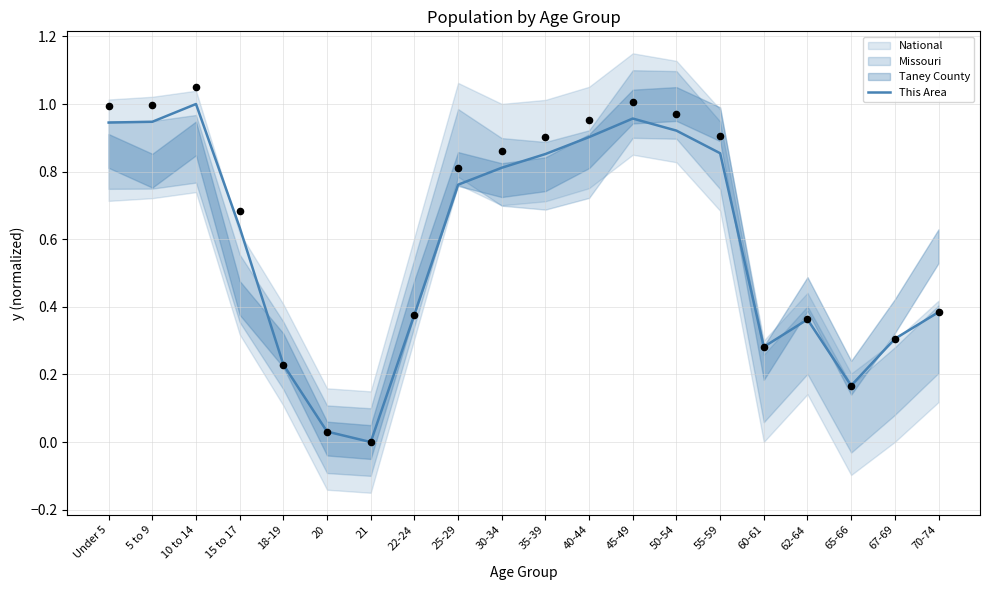

Between 18-19 and 35-39, which is larger?

35-39